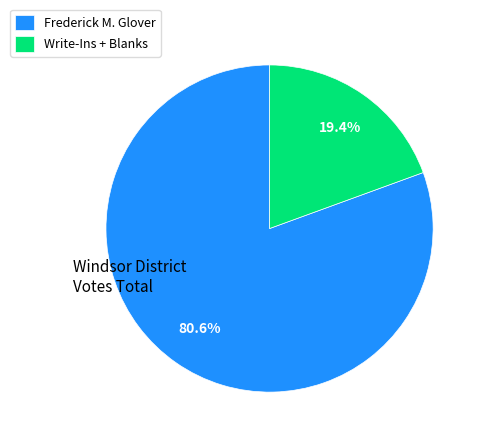

To the nearest percent, what portion does Frederick M. Glover represent?

81%